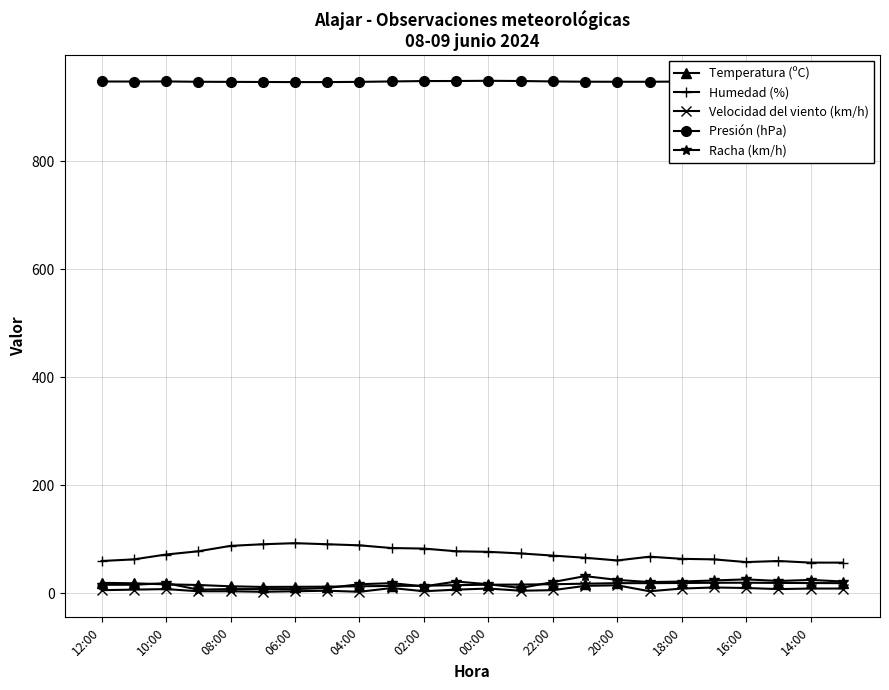

What is the maximum value shown in the chart?

948.8